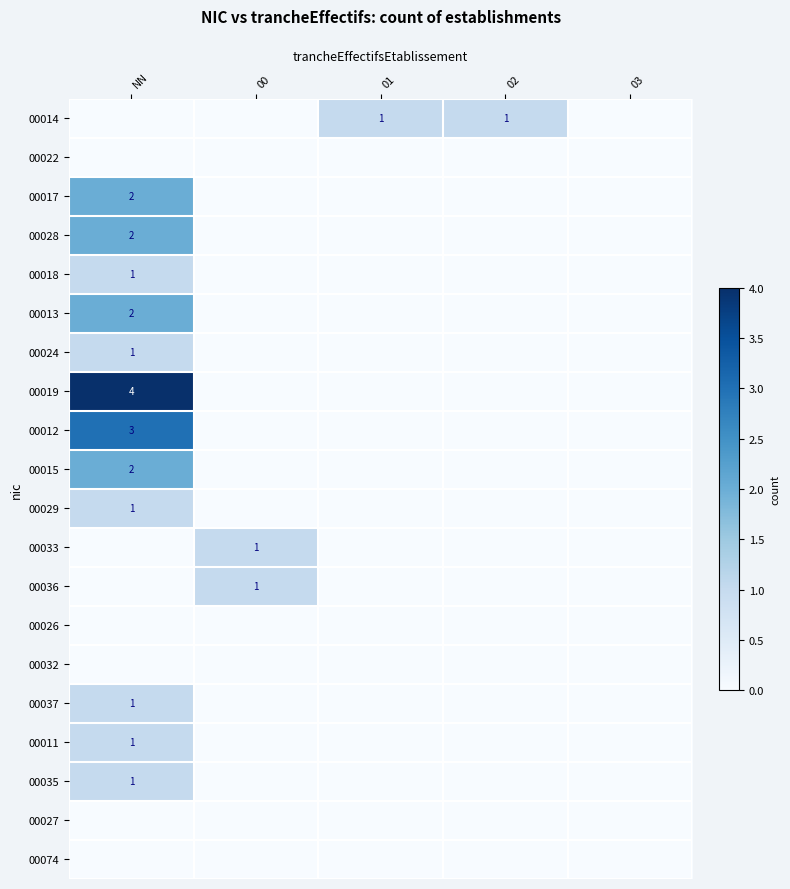

What is the difference between the highest and lowest values at 02?

1